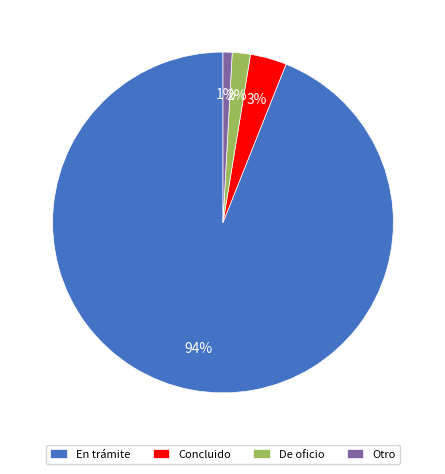

Between Concluido and En trámite, which is larger?

En trámite